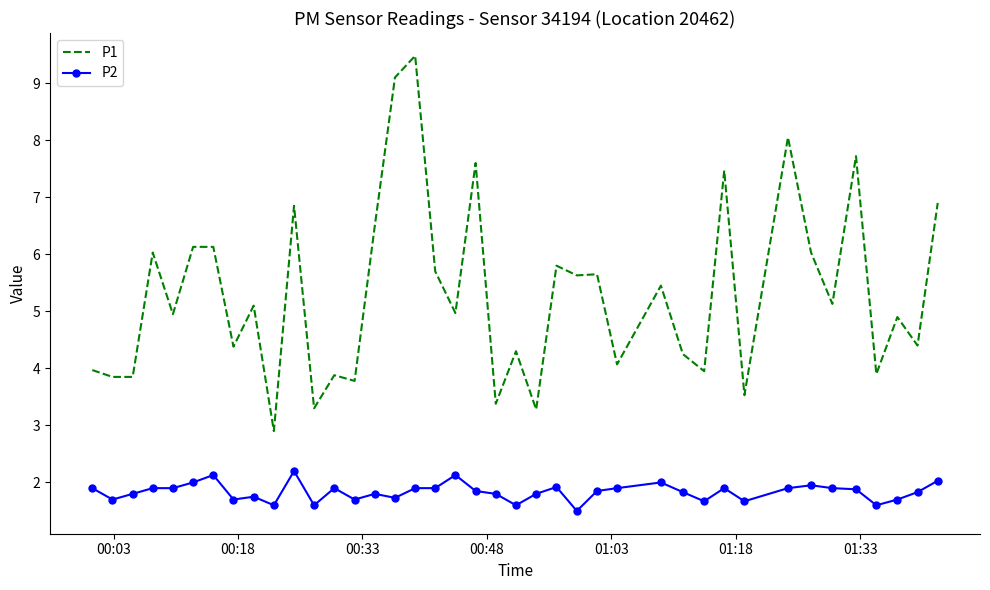

List the series in order of their overall mean, highest first.

P1, P2